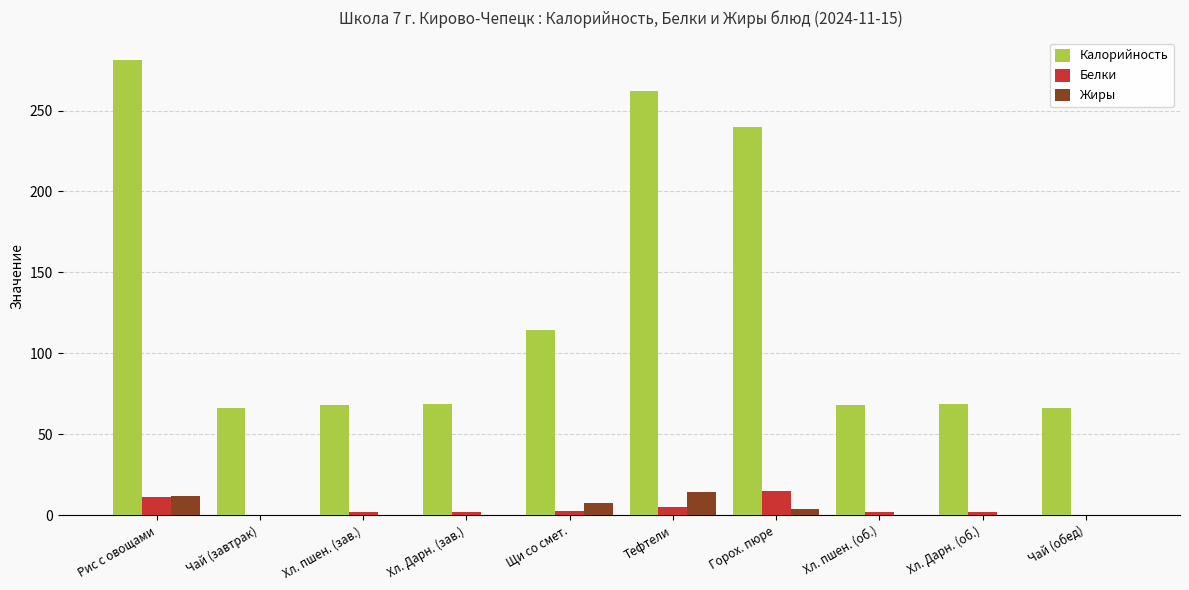

What is the maximum value shown in the chart?

281.0